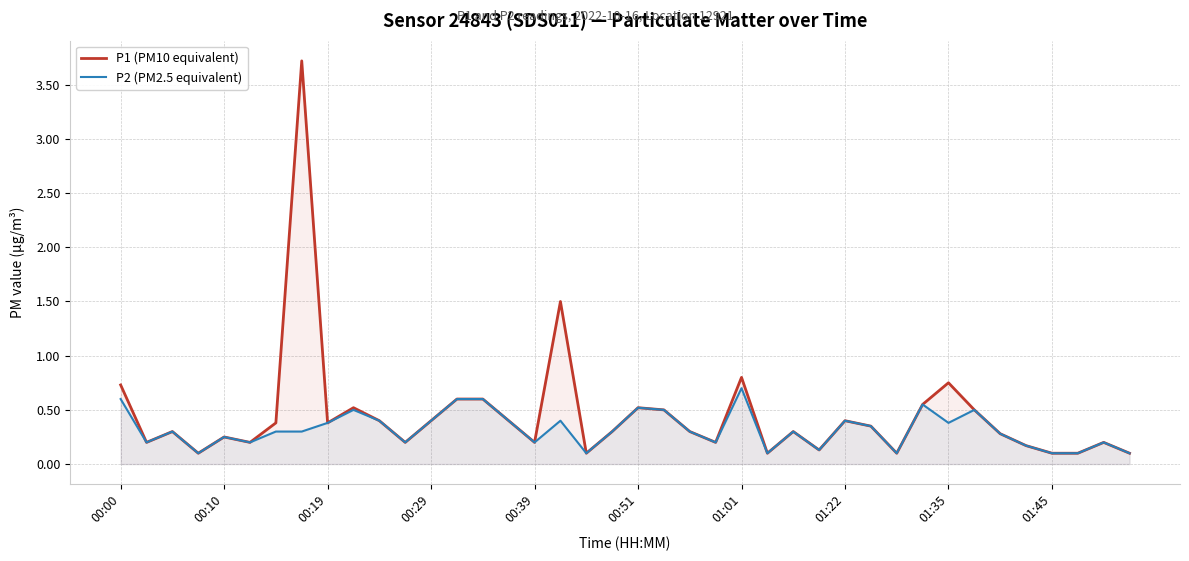

True or false: P2 (PM2.5 equivalent) and P1 (PM10 equivalent) cross at least once.

False